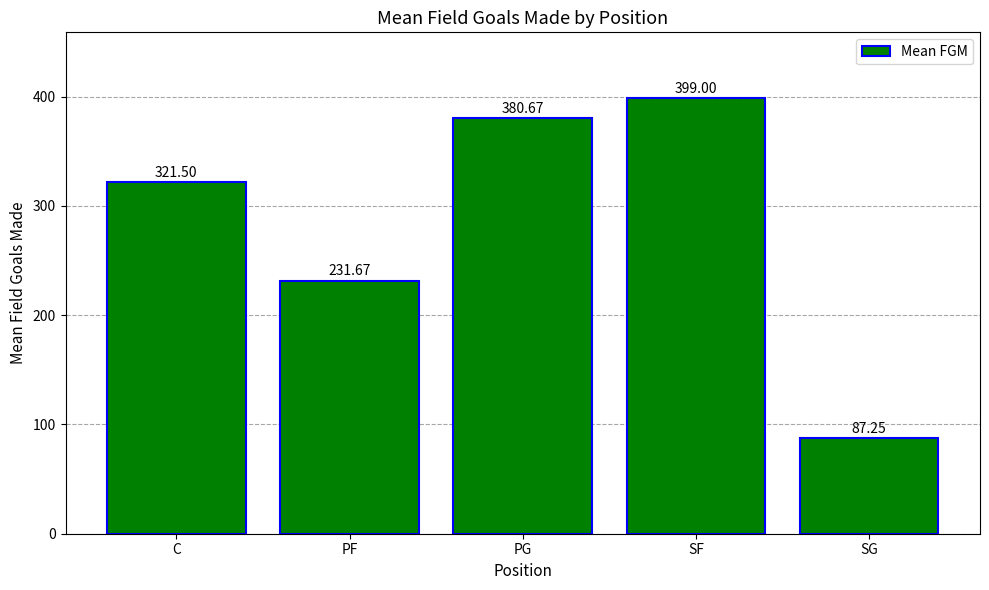

List the labels in order of value, largest first.

SF, PG, C, PF, SG